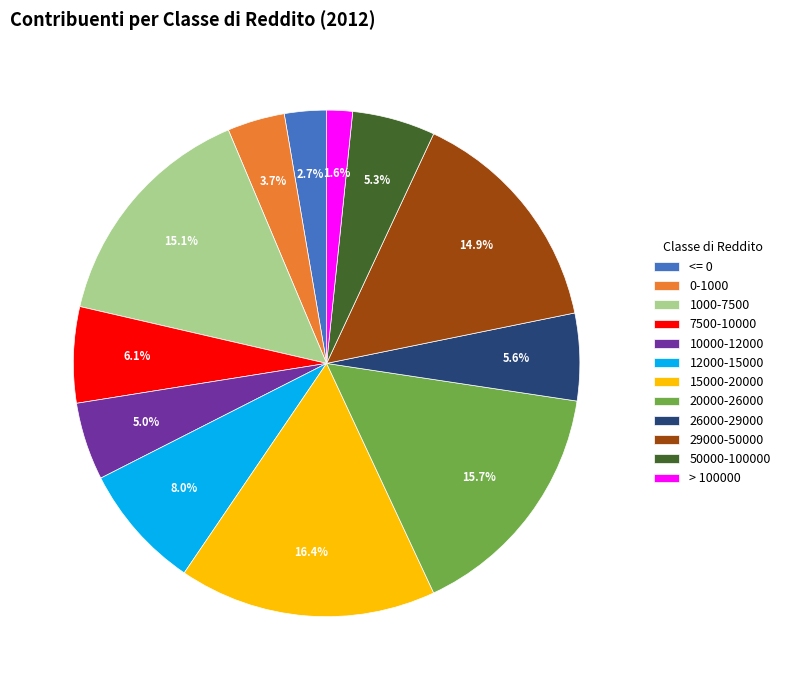

Is there a majority slice in this chart?

No